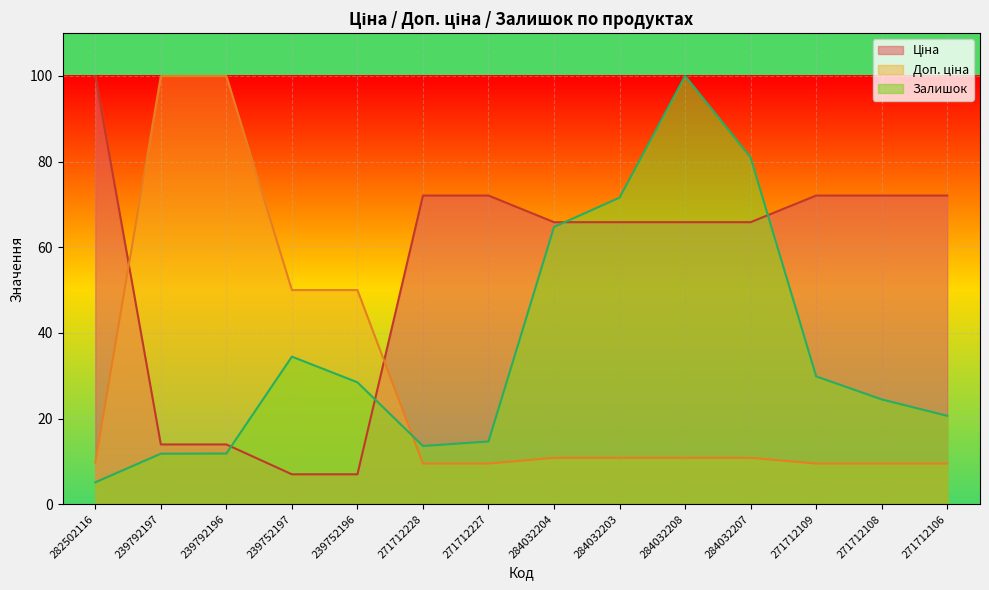

What is the label of the 8th point from the right?

271712227